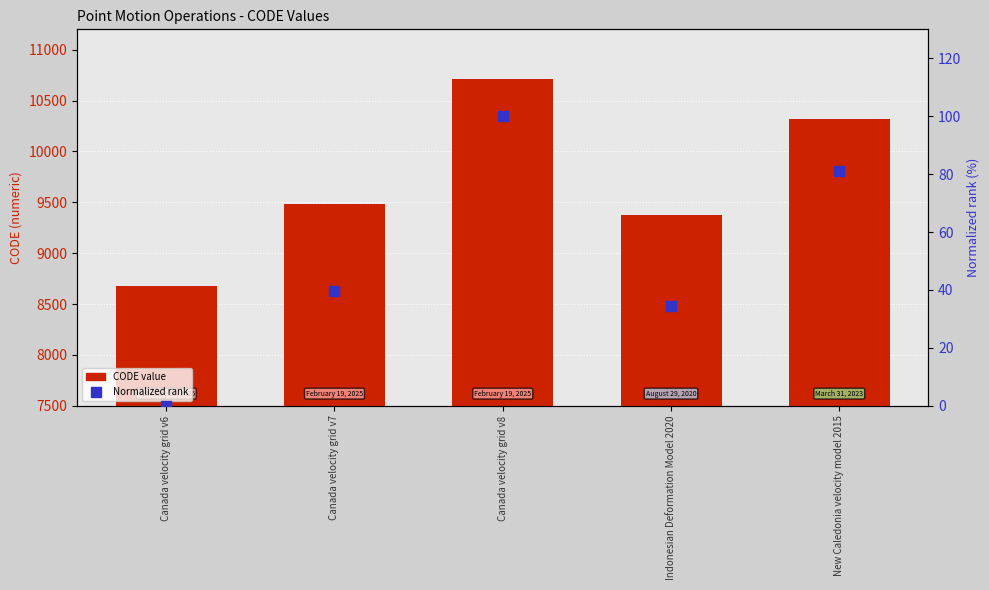

Is the value of CODE at Canada velocity grid v8 greater than the value of Normalized rank at New Caledonia velocity model 2015?

Yes